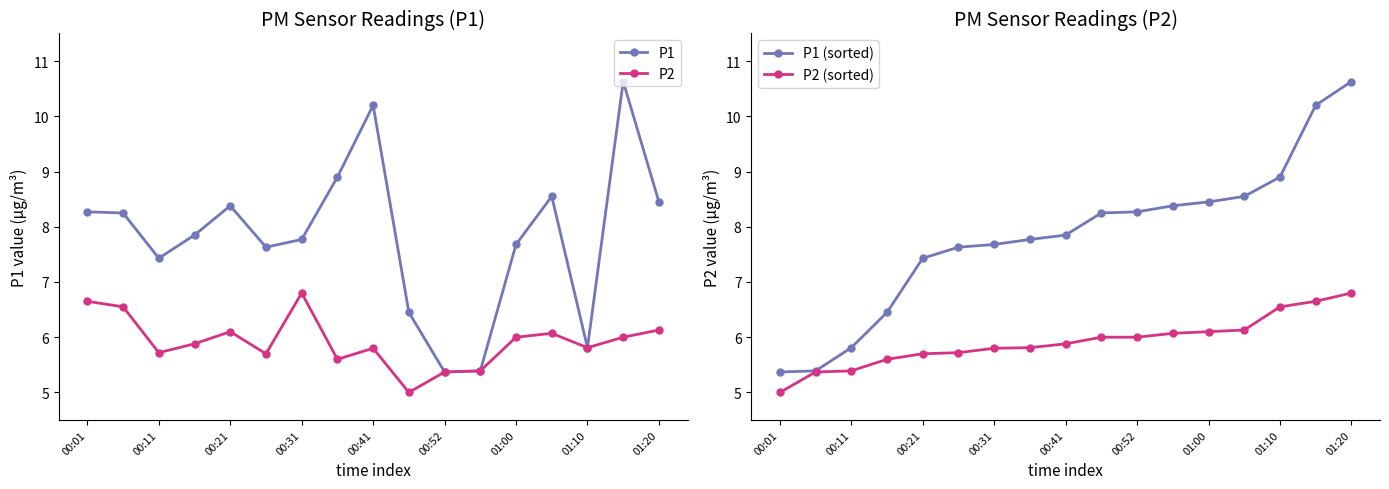

What is the value of the P2 (sorted) point at the 8th from the left?

5.8